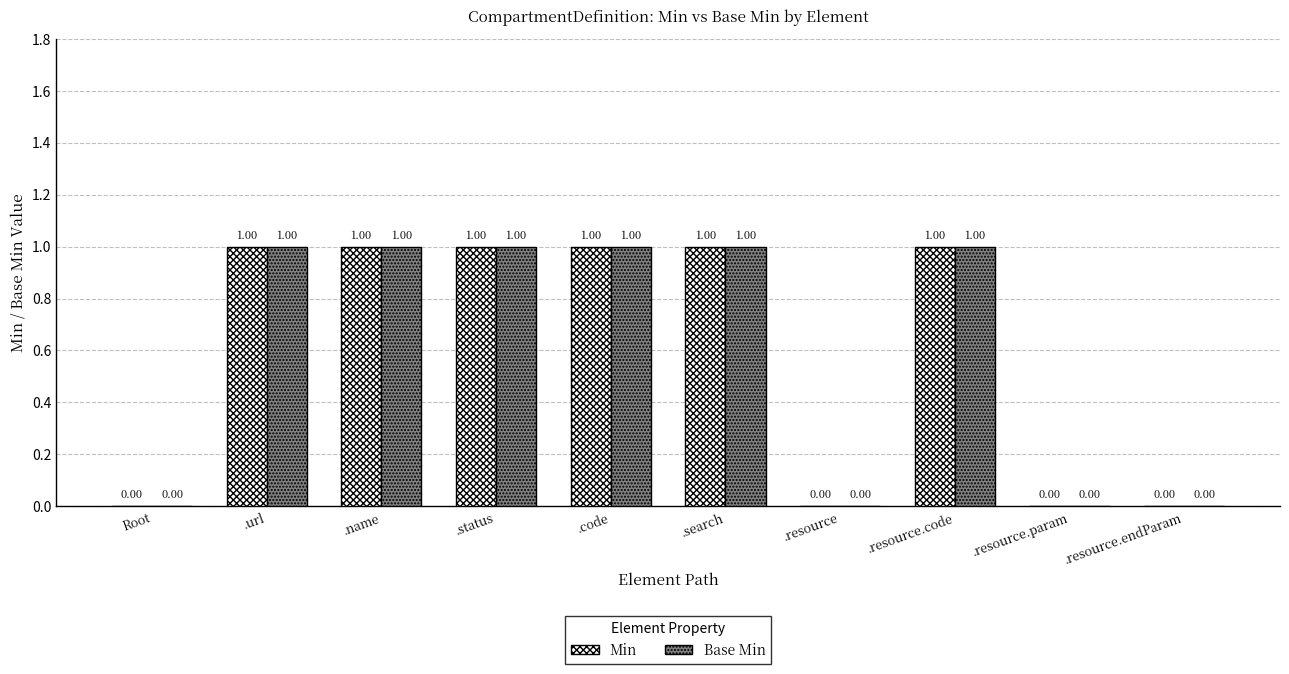

The Base Min series shows 1 at .url. True or false?

True